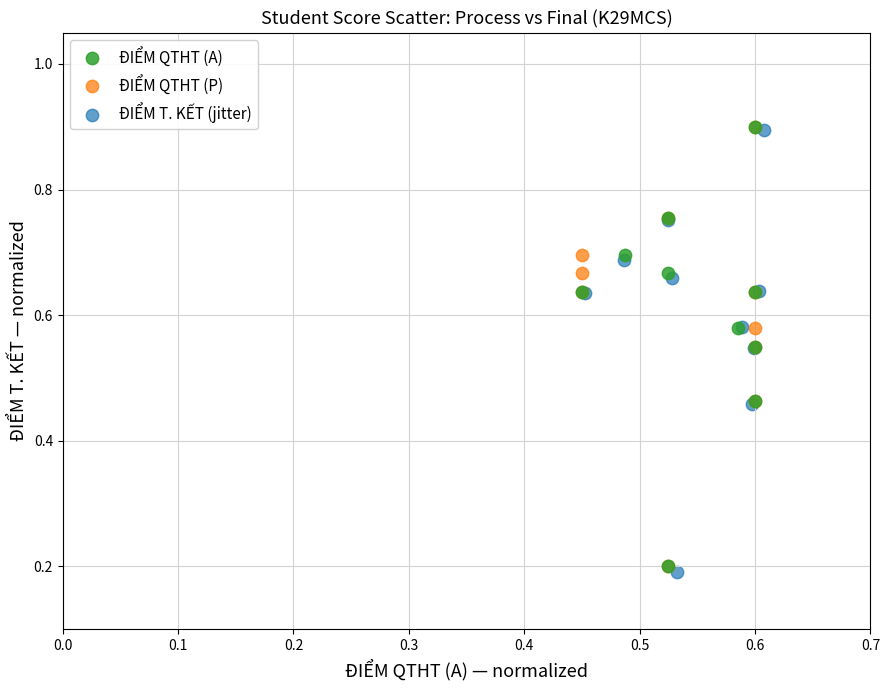

Which series has the widest spread of Y values?

ĐIỂM T. KẾT (jitter)